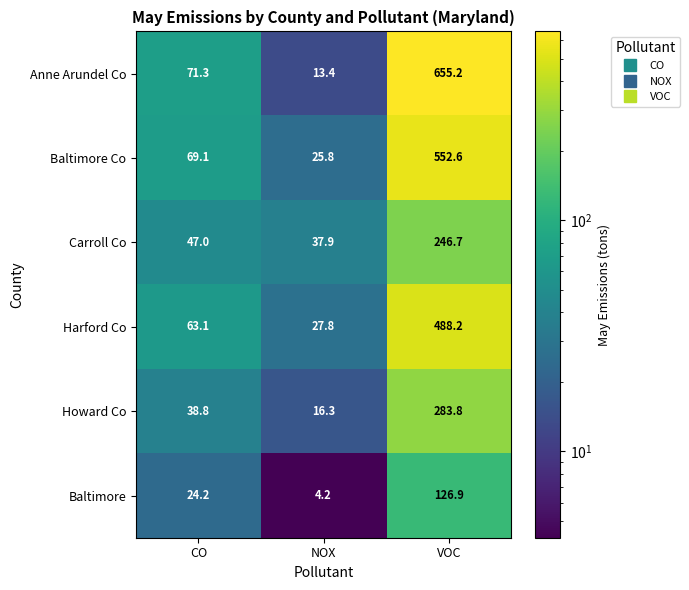

Which series changed the most between NOX and VOC?

Anne Arundel Co